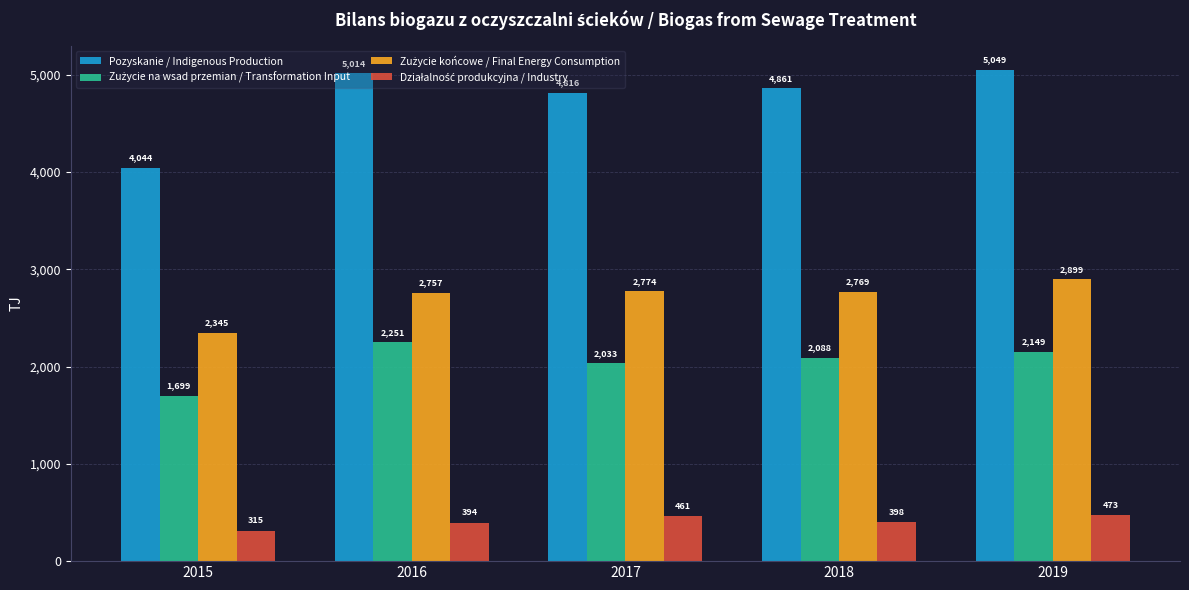

How many categories are shown in the chart?

5